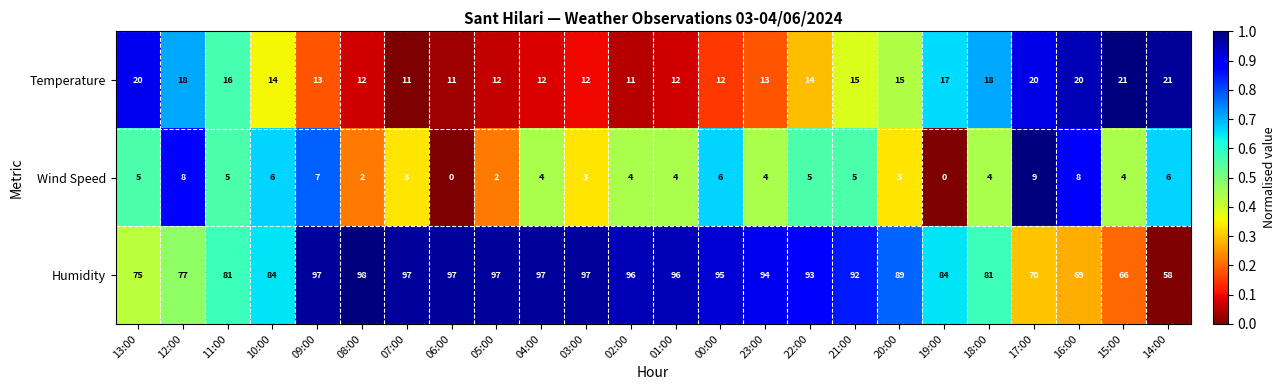

Is it true that Humidity equals 66 at 15:00?

True